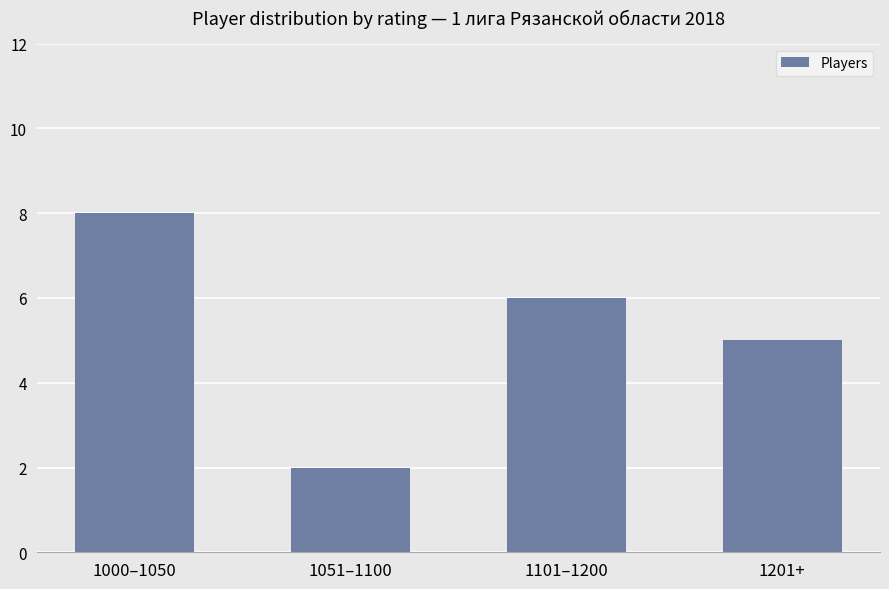

True or false: the data shows 8 at 1000–1050.

True